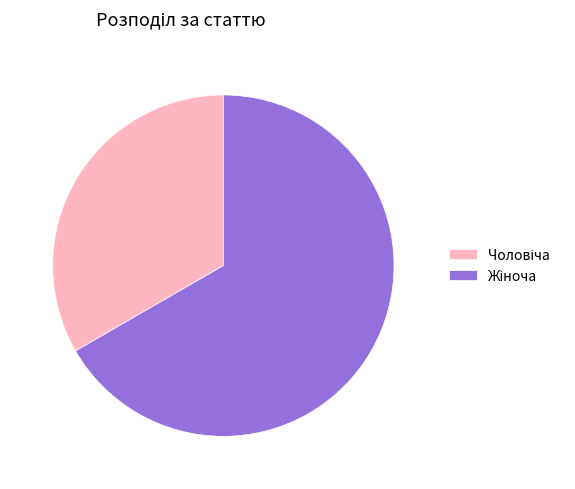

Is there a majority slice in this chart?

Yes